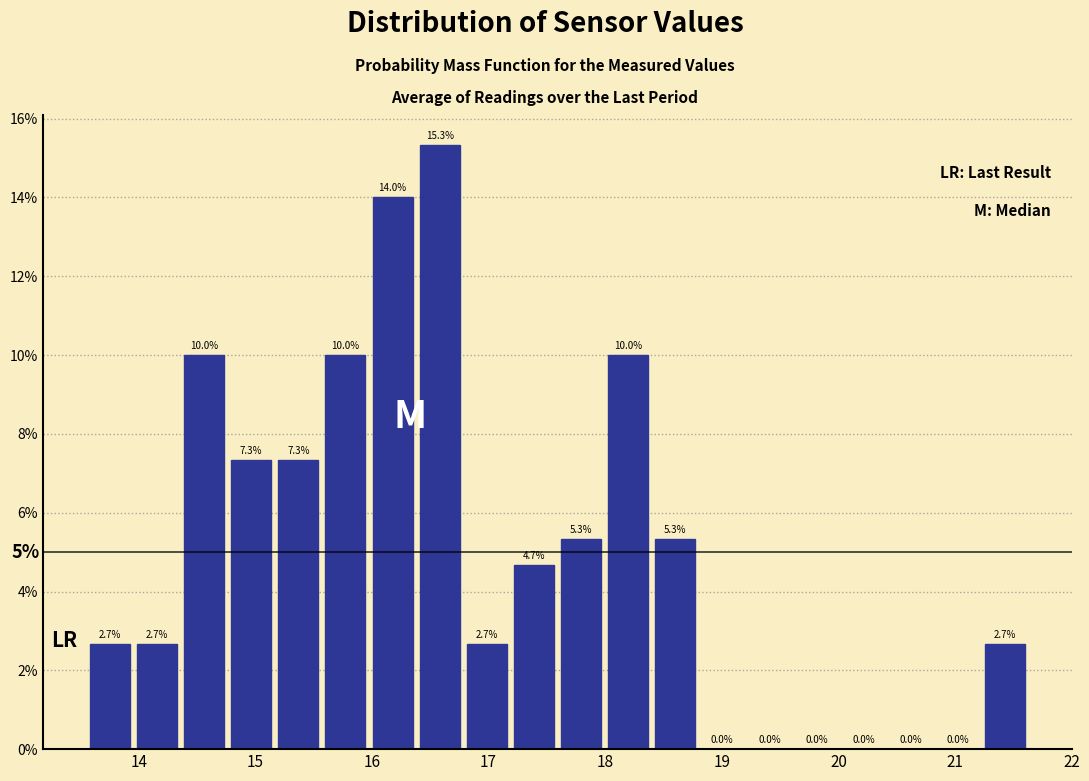

Reading left to right, transcribe this chart: for each bar, give the range it covers on the x-axis and its height. The bar edges are not printed on the chart, so give them approximately, as read against the axis.

13.6 to 14.0: 2.7
14.0 to 14.4: 2.7
14.4 to 14.8: 10.0
14.8 to 15.2: 7.3
15.2 to 15.6: 7.3
15.6 to 16.0: 10.0
16.0 to 16.4: 14.0
16.4 to 16.8: 15.3
16.8 to 17.2: 2.7
17.2 to 17.6: 4.7
17.6 to 18.0: 5.3
18.0 to 18.4: 10.0
18.4 to 18.8: 5.3
18.8 to 19.2: 0.0
19.2 to 19.6: 0.0
19.6 to 20.0: 0.0
20.0 to 20.4: 0.0
20.4 to 20.8: 0.0
20.8 to 21.2: 0.0
21.2 to 21.6: 2.7